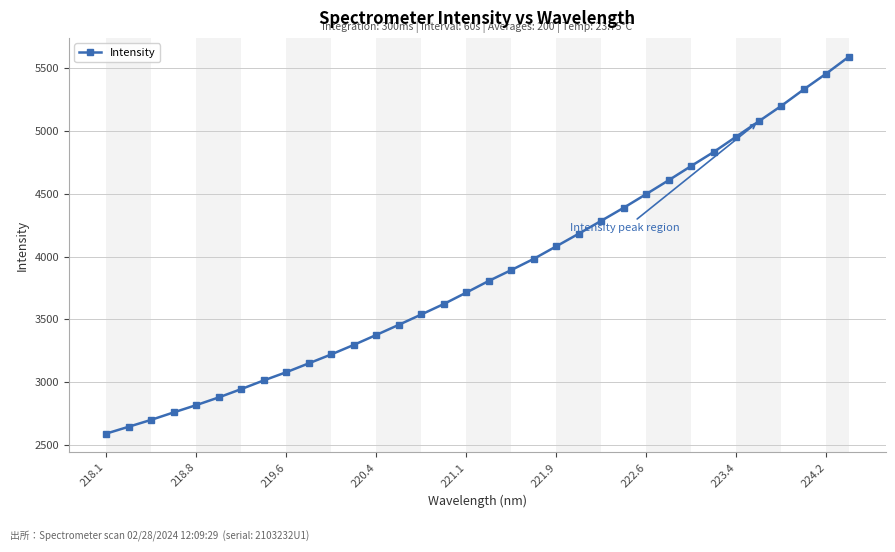

What is the difference between the maximum and second lowest values?

2949.7